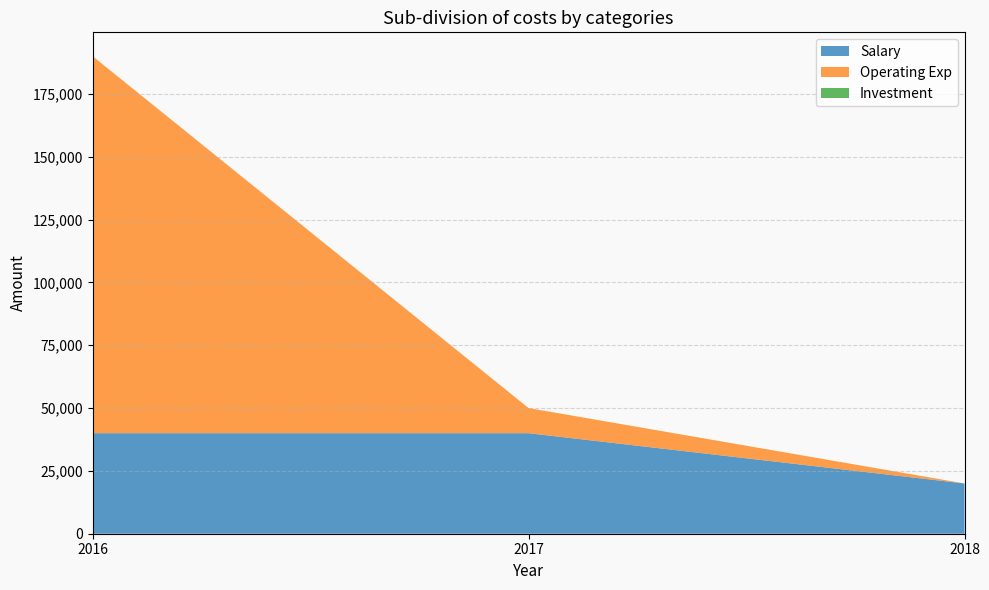

True or false: Salary has a value of 40000 at 2016.

True